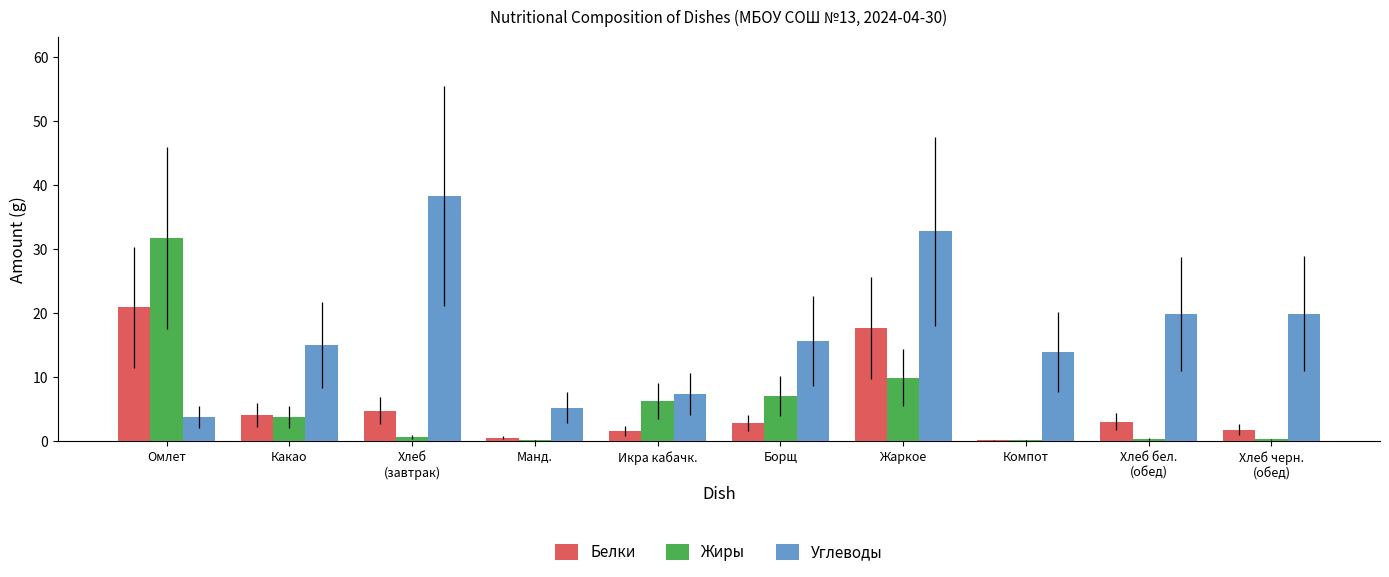

What are all the series names shown in the legend?

Белки, Жиры, Углеводы